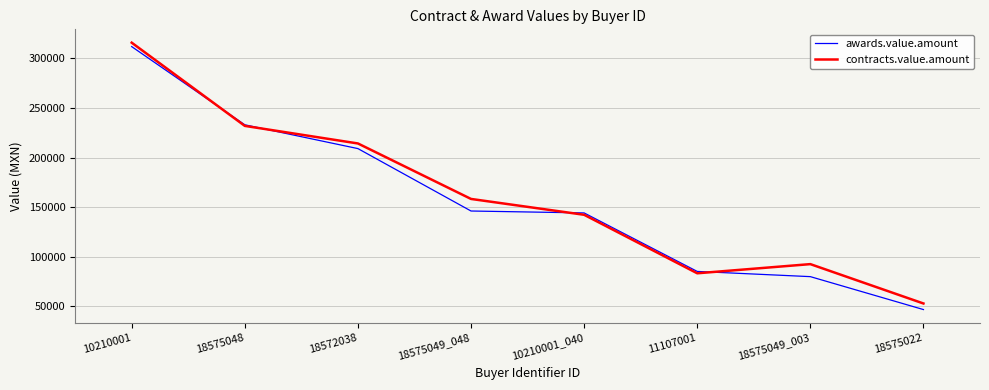

How many series are shown in this chart?

2